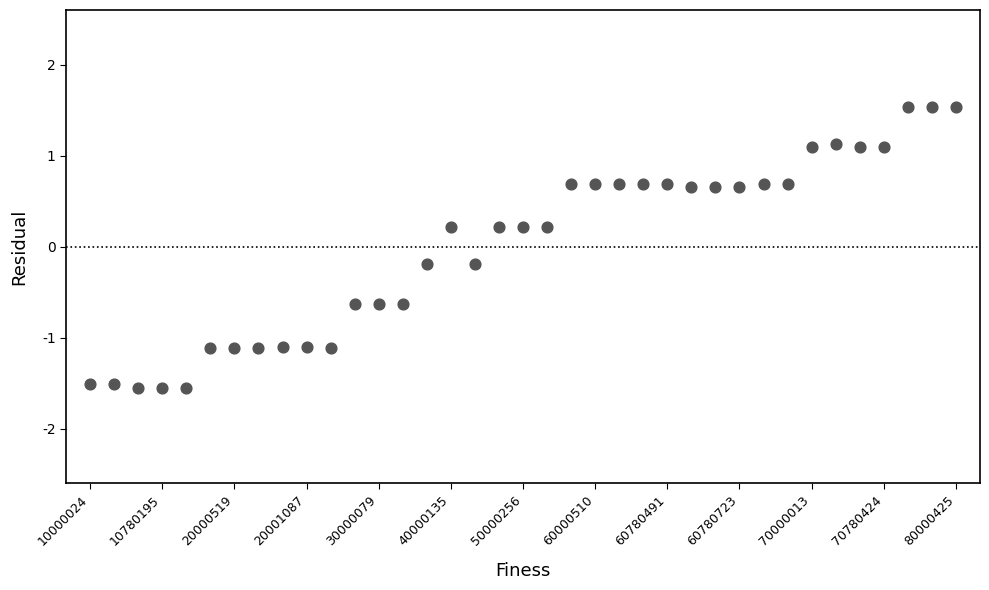

What is the range of Y values (max minus min)?

3.1